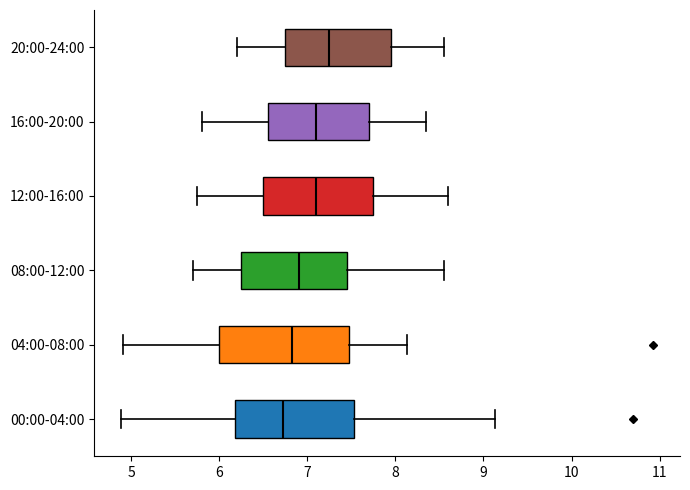

Which box has the furthest to the left median line?

00:00-04:00